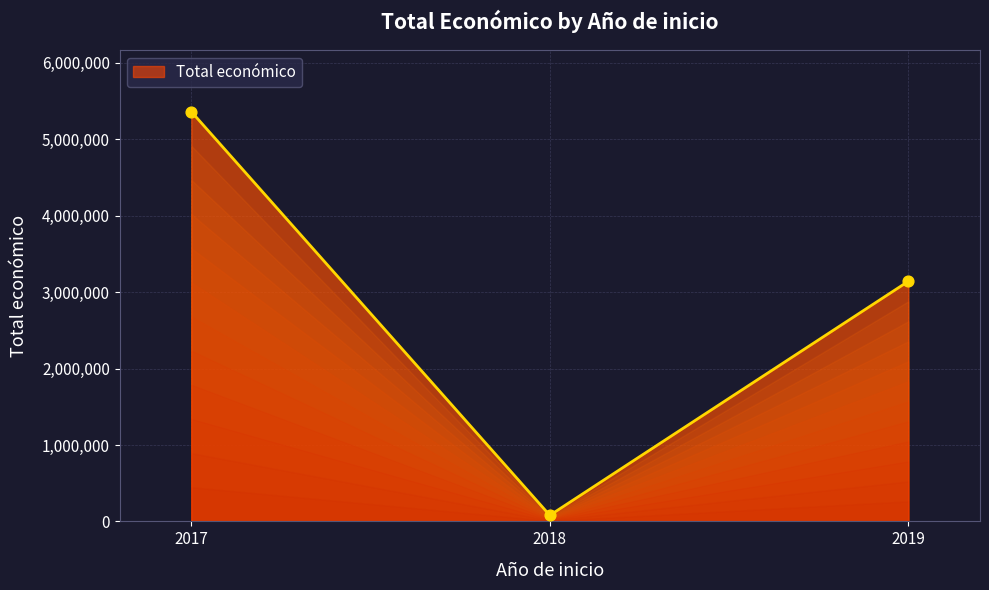

Which has a higher value, 2017 or 2018?

2017